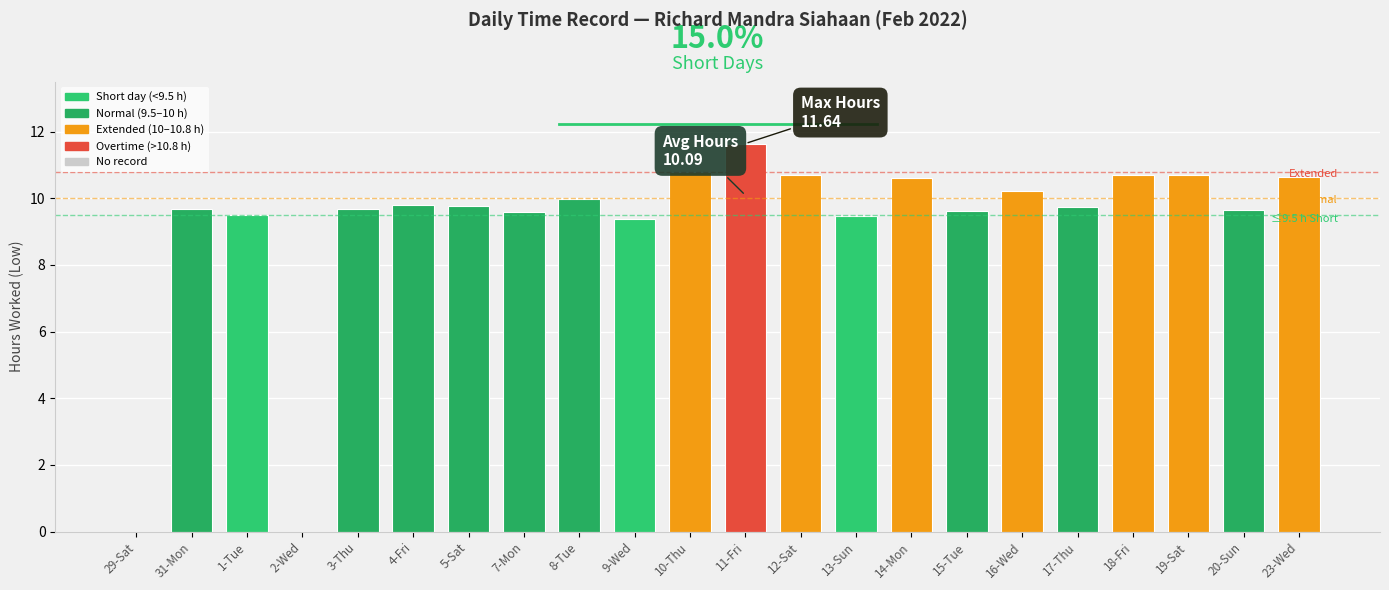

Does the chart contain stacked bars?

No